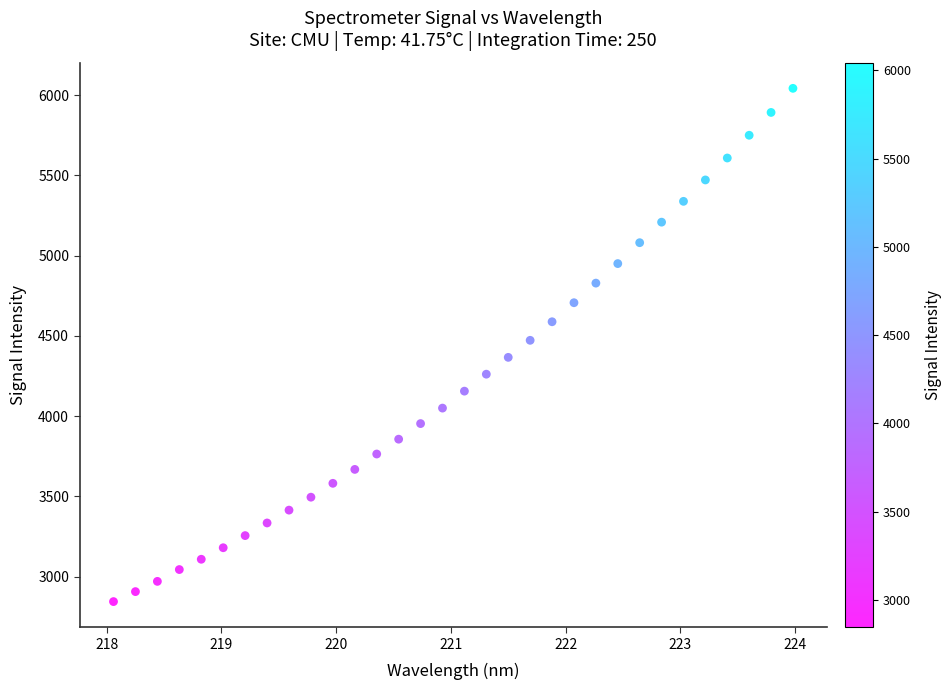

What is the range of X values (max minus min)?

5.9